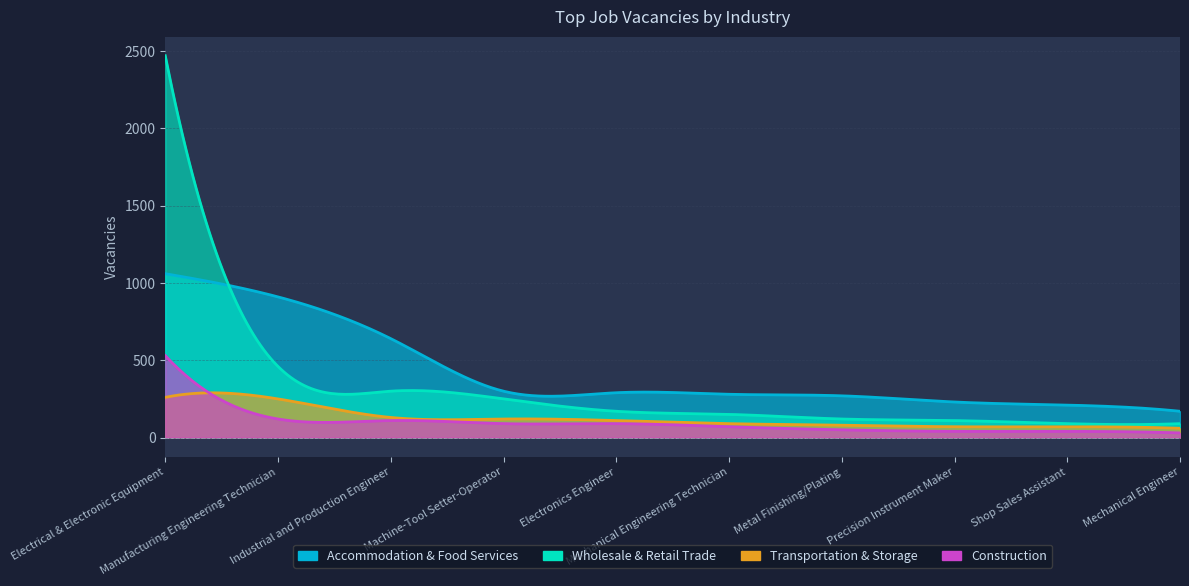

List the series in order of their peak value, lowest first.

Transportation & Storage, Construction, Accommodation & Food Services, Wholesale & Retail Trade